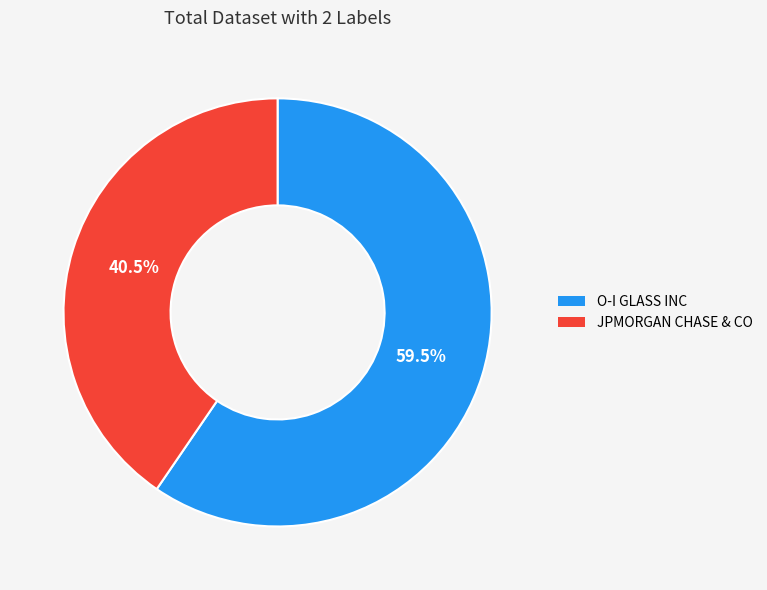

Rank the categories by value from highest to lowest.

O-I GLASS INC, JPMORGAN CHASE & CO